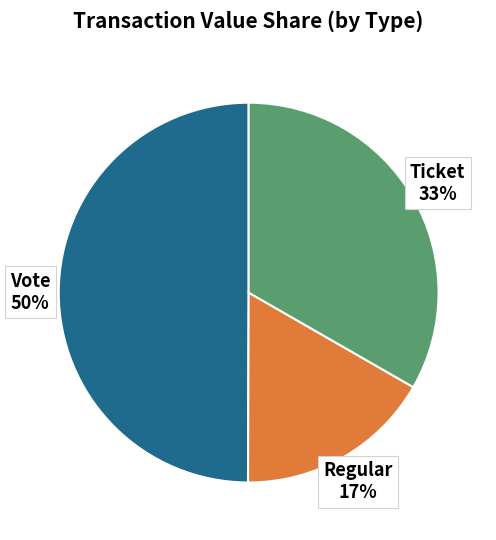

Approximately how many times larger is the value at Regular compared to Vote?

0.3